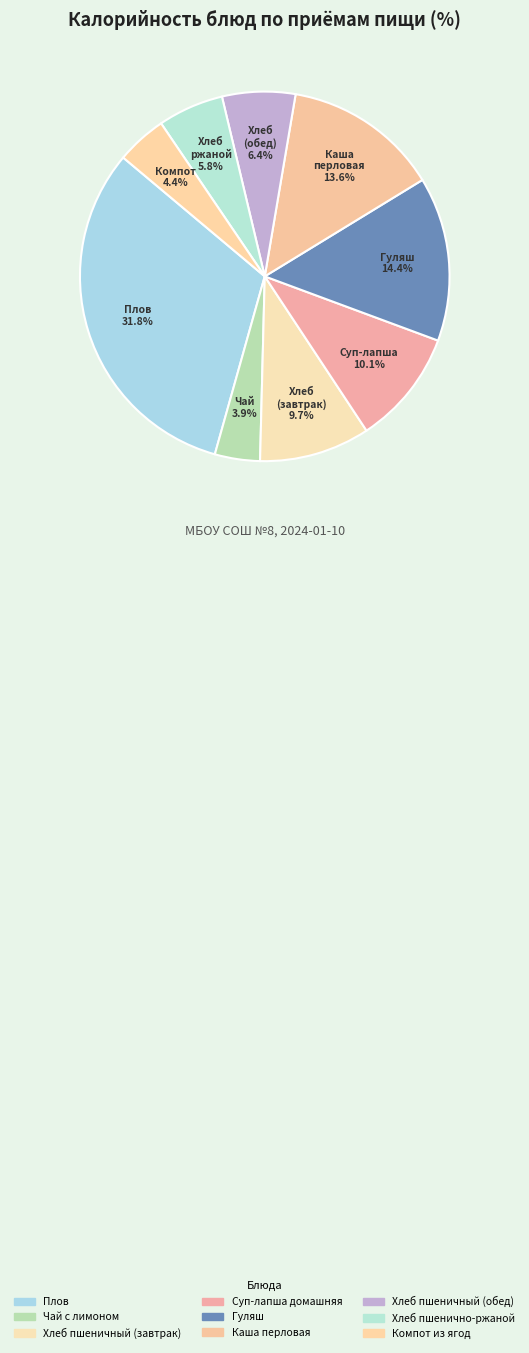

To the nearest percent, what percentage of the pie is Хлеб пшенично-ржаной?

6%